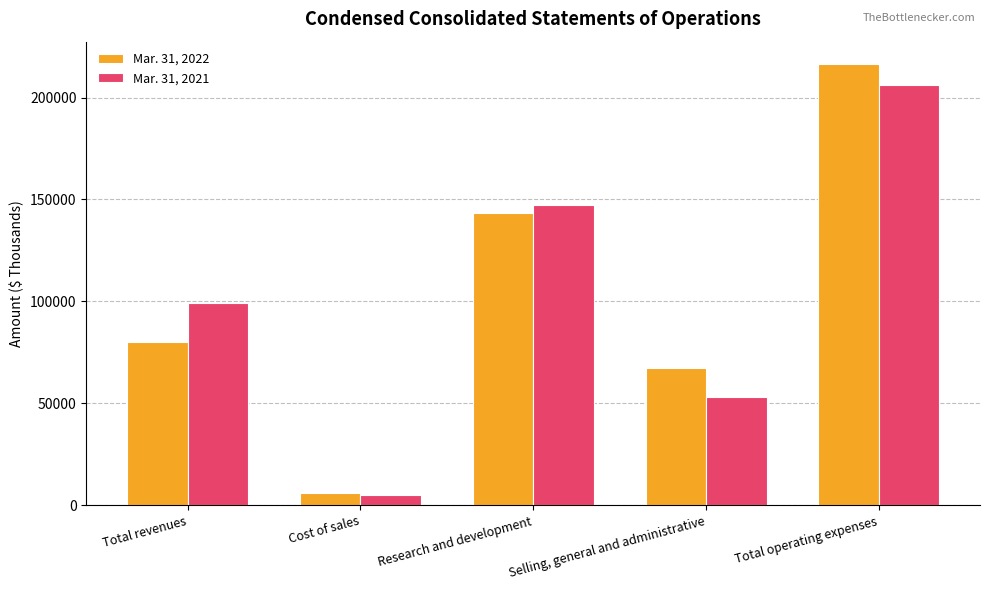

List the series in order of their peak value, lowest first.

Mar. 31, 2021, Mar. 31, 2022